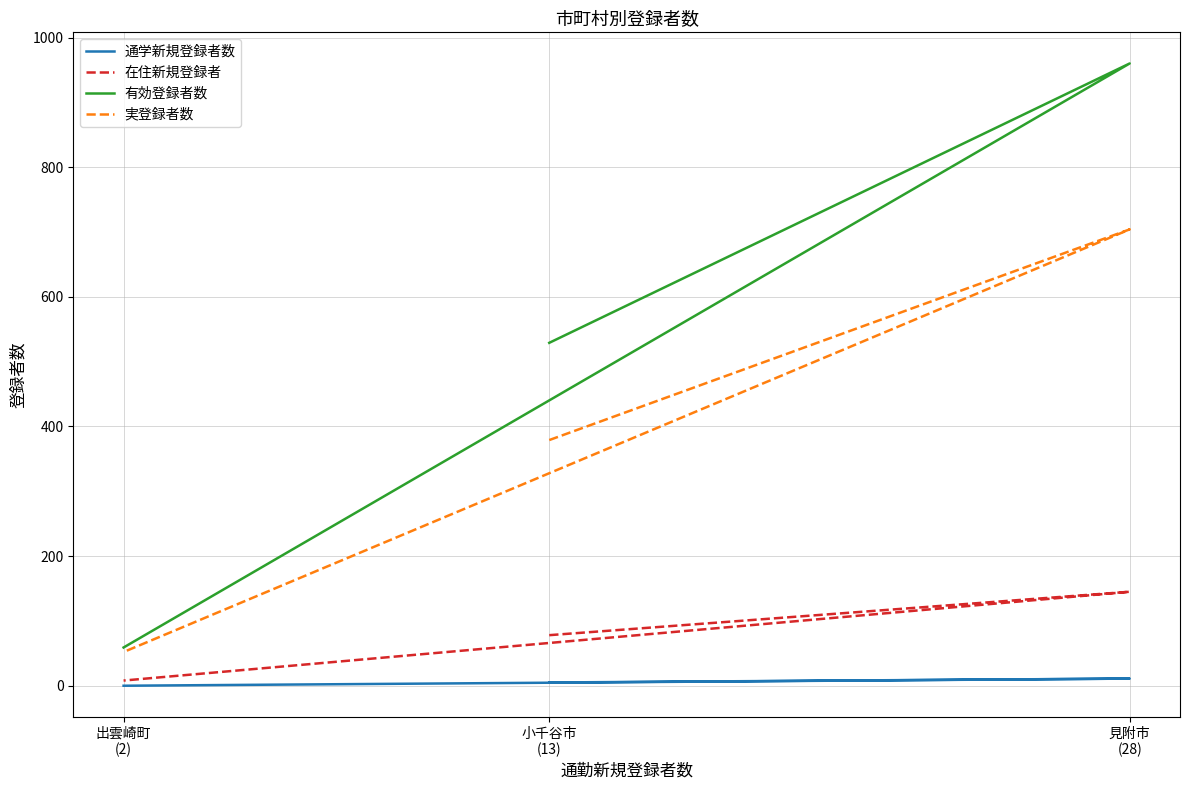

What is the approximate value of 実登録者数 at 出雲崎町
(2), to the nearest 50?

50